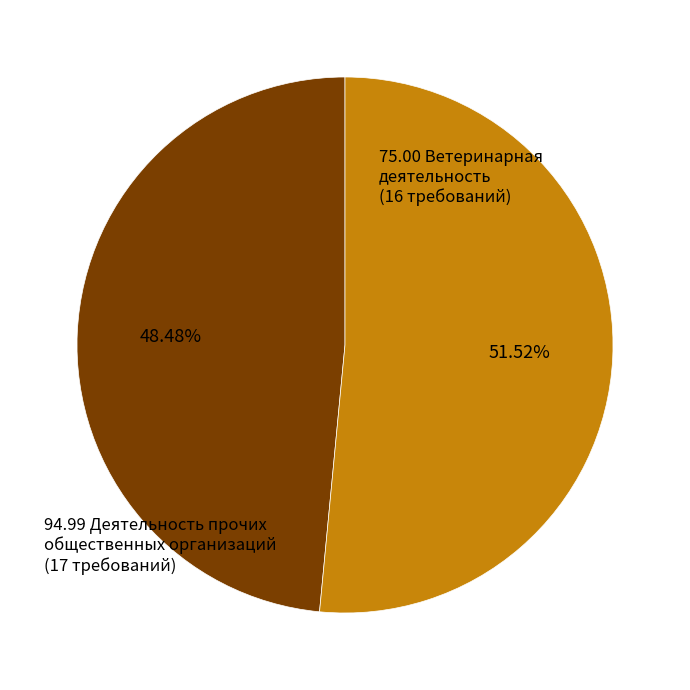

Is there a majority slice in this chart?

Yes